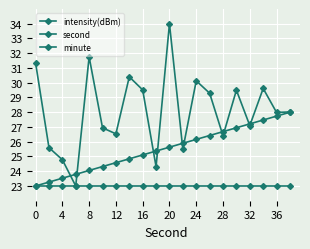

True or false: second has more than 2 points higher than both neighbors.

False